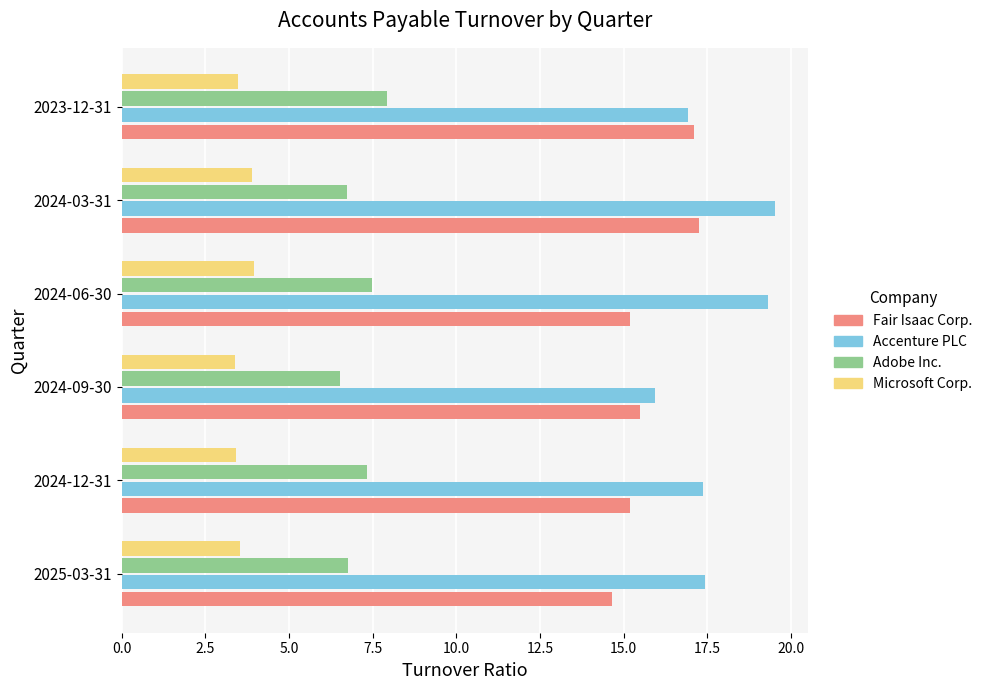

What is the total value across all series at 2024-06-30?

45.9